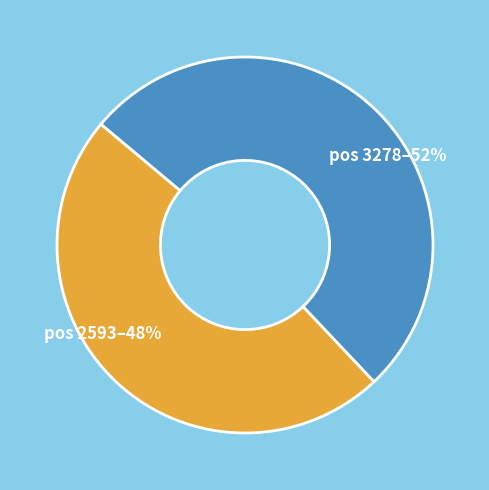

Is there a majority slice in this chart?

Yes